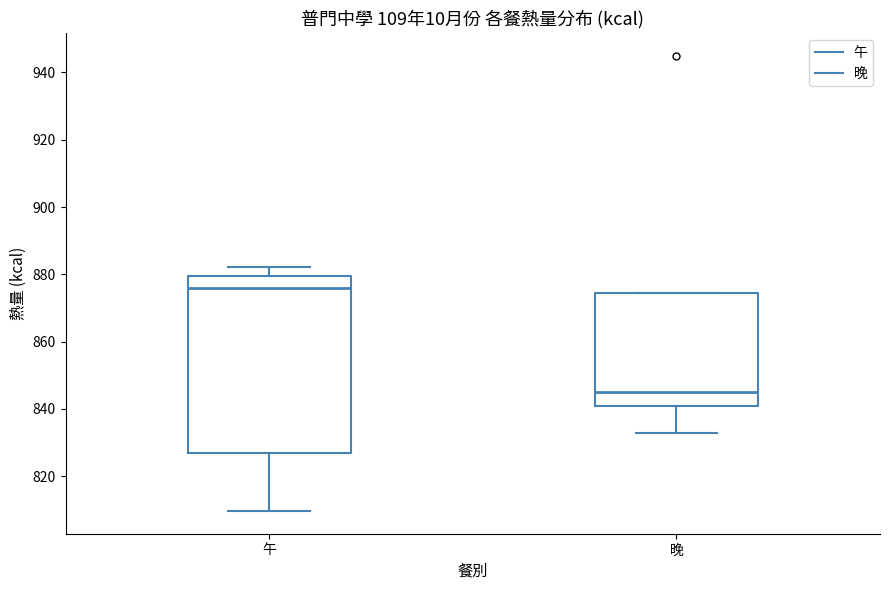

Reading left to right, transcribe this box plot: for each box, give where its median line is, the range the box spans, and where its two whiskers end, as read against the y-axis. The values are not printed on the chart, so give them approximately, as read against the axis.

午: median 876, box 826 to 880, whiskers 810 to 882
晚: median 844, box 840 to 874, whiskers 832 to 874